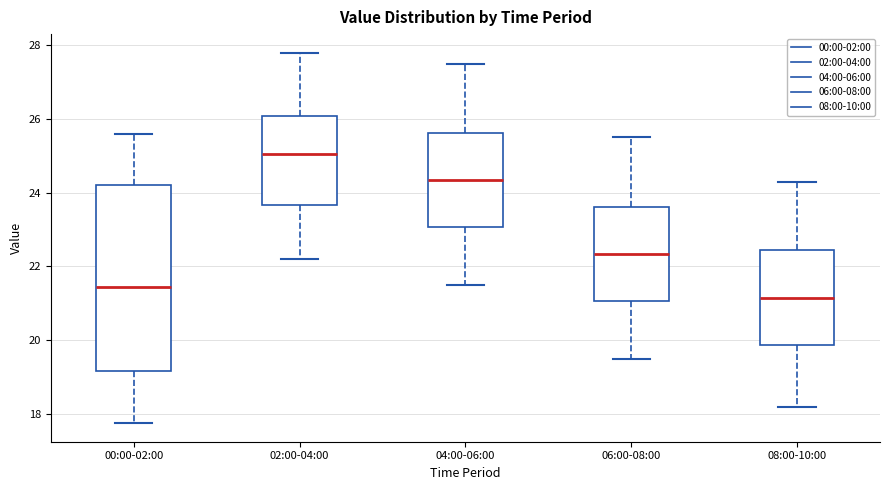

Which box is the tallest, from its lower edge to its upper edge?

00:00-02:00